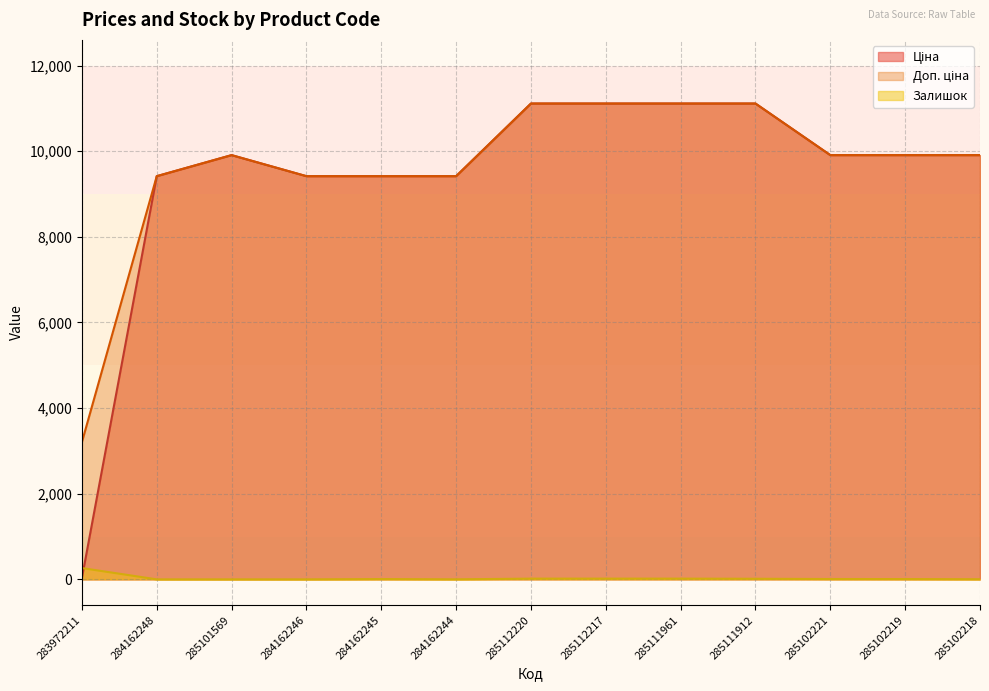

Reading left to right, transcribe all the data shown in this chart.

Ціна: 32.0	9416.9	9908.5	9416.9	9416.9	9416.9	11113.6	11113.6	11113.6	11113.6	9908.5	9908.5	9908.5
Доп. ціна: 3205.0	9416.9	9908.5	9416.9	9416.9	9416.9	11113.6	11113.6	11113.6	11113.6	9908.5	9908.5	9908.5
Залишок: 264.0	0.0	0.0	0.0	7.0	1.0	17.0	17.0	17.0	14.0	8.0	7.0	3.0